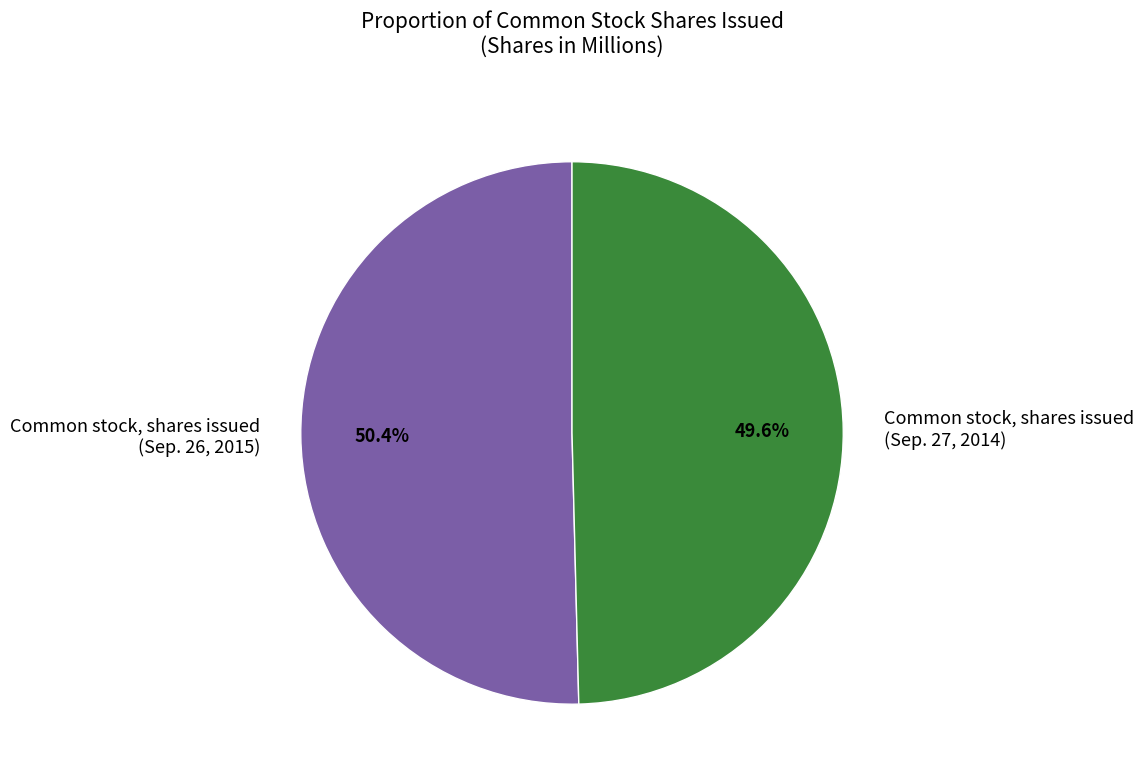

Combined, what portion of the pie is Common stock, shares issued (Sep. 26, 2015) and Common stock, shares issued (Sep. 27, 2014)?

100.0%